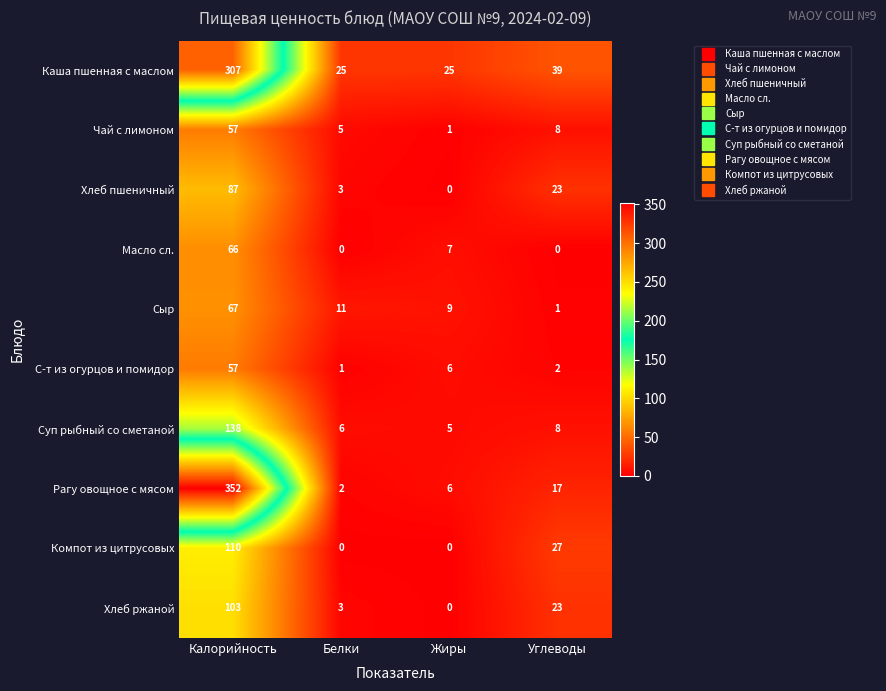

At which label does С-т из огурцов и помидор reach its peak?

Калорийность